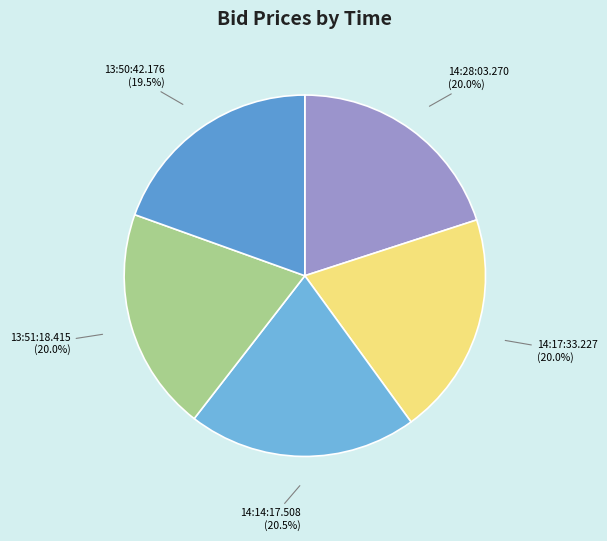

Is it true that 13:51:18.415 is 20% of the pie?

True